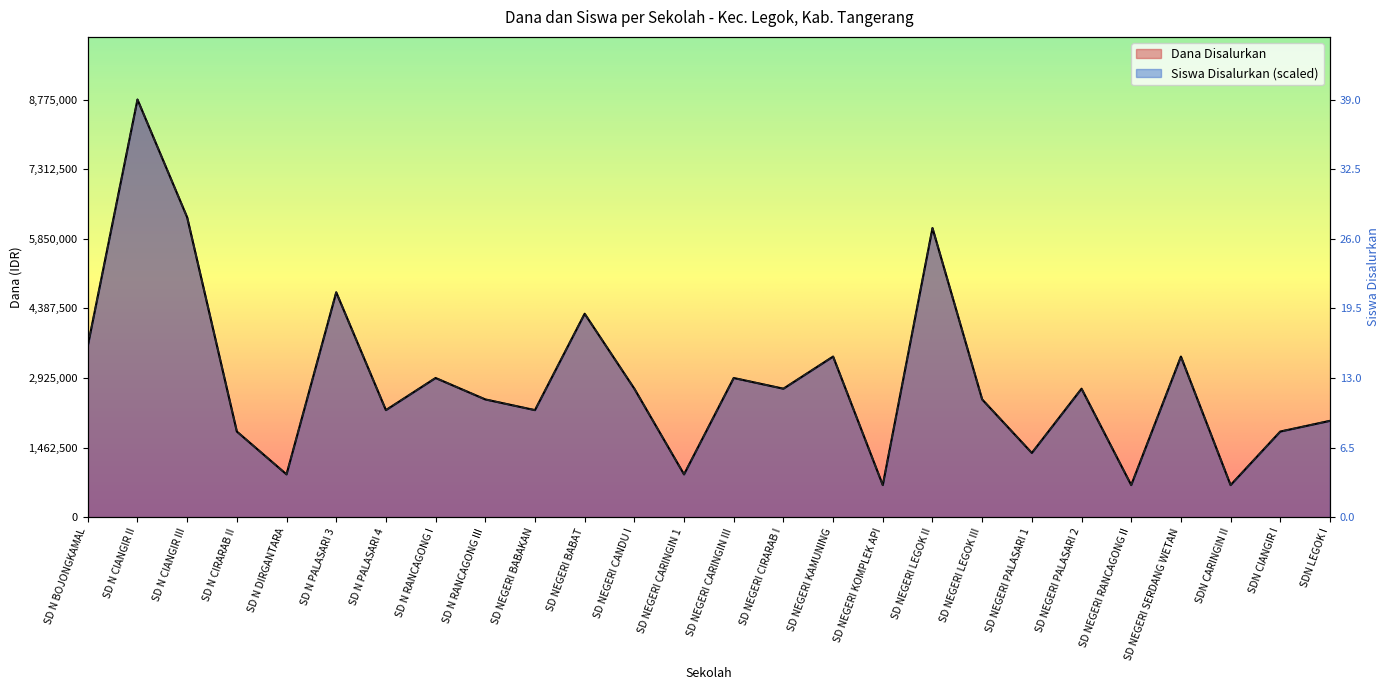

At which label does Siswa Disalurkan first exceed 2700000?

SD N BOJONGKAMAL